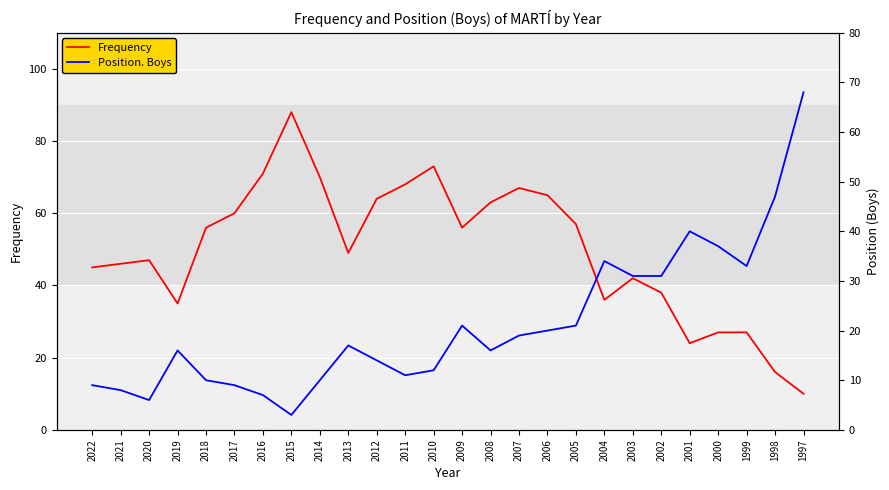

True or false: Position. Boys and Frequency intersect in this chart.

True